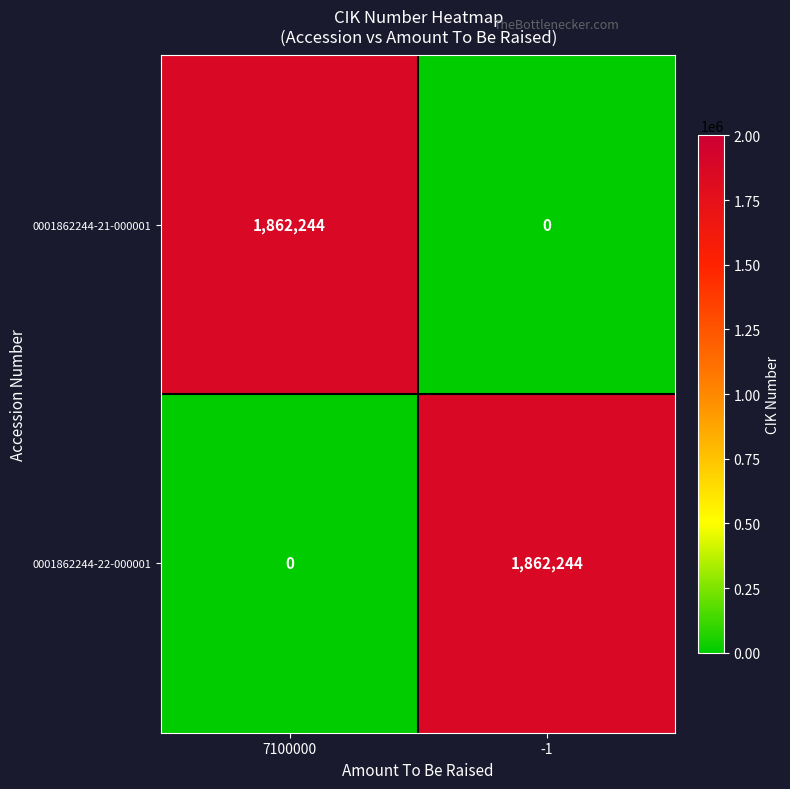

The 0001862244-22-000001 series shows -843631 at 7100000. True or false?

False